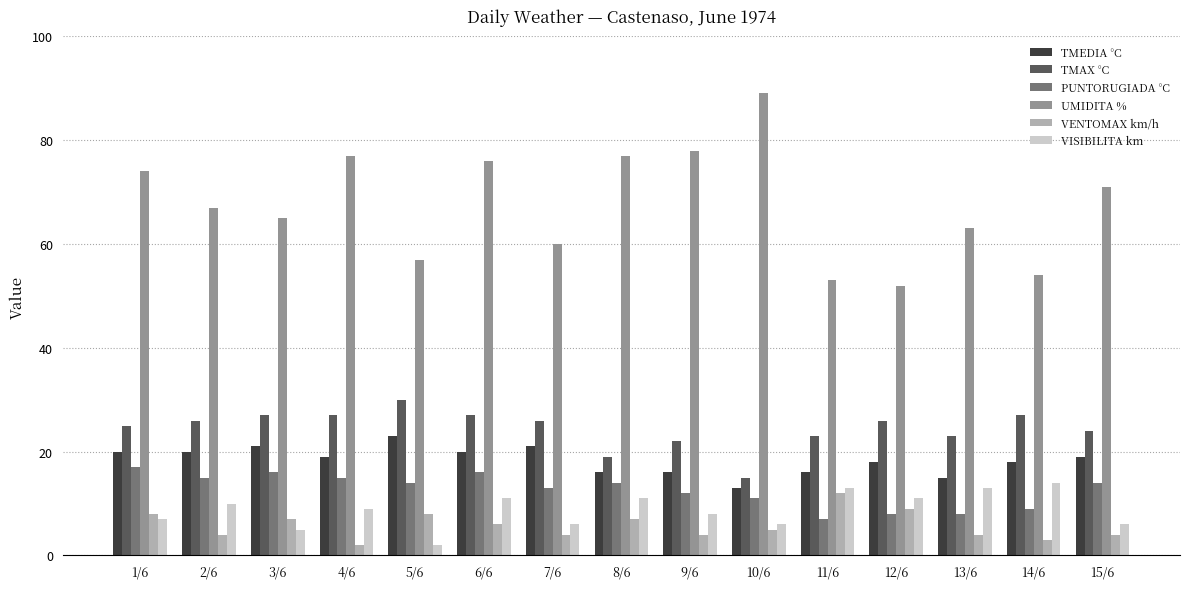

Reading left to right, what are all the values shown in this chart?

TMEDIA °C: 20	20	21	19	23	20	21	16	16	13	16	18	15	18	19
TMAX °C: 25	26	27	27	30	27	26	19	22	15	23	26	23	27	24
PUNTORUGIADA °C: 17	15	16	15	14	16	13	14	12	11	7	8	8	9	14
UMIDITA %: 74	67	65	77	57	76	60	77	78	89	53	52	63	54	71
VENTOMAX km/h: 8	4	7	2	8	6	4	7	4	5	12	9	4	3	4
VISIBILITA km: 7	10	5	9	2	11	6	11	8	6	13	11	13	14	6